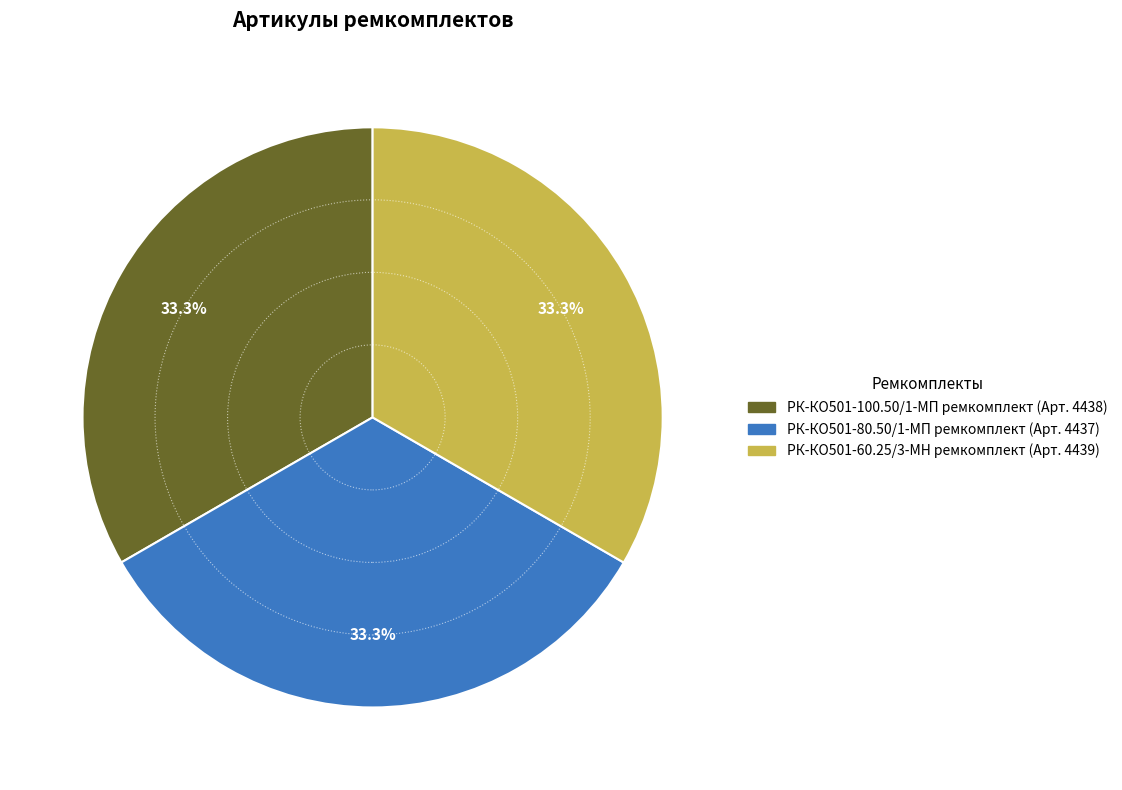

Is it true that РК-КО501-80.50/1-МП ремкомплект is 33% of the pie?

True